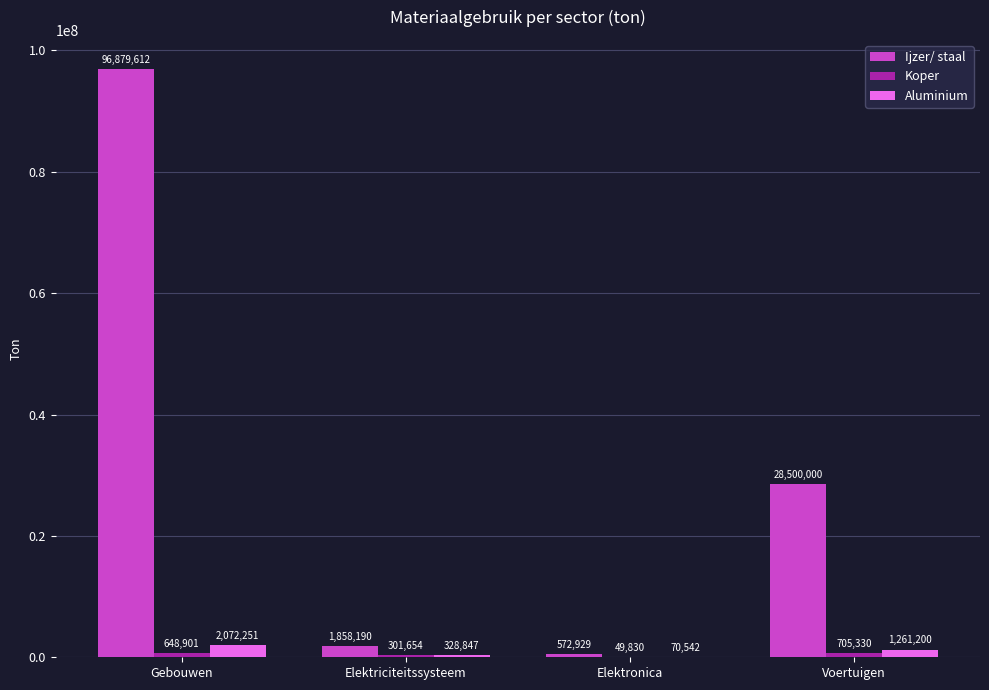

Which series changed the most between Gebouwen and Elektronica?

Ijzer/ staal